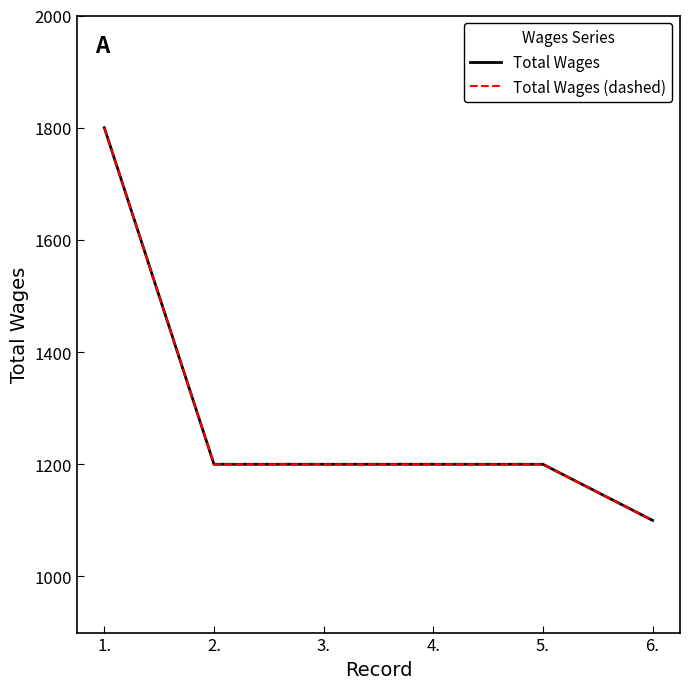

Reading right to left, transcribe all the data shown in this chart.

Total Wages: 6.=1100	5.=1200	4.=1200	3.=1200	2.=1200	1.=1800
Total Wages (dashed): 6.=1100	5.=1200	4.=1200	3.=1200	2.=1200	1.=1800